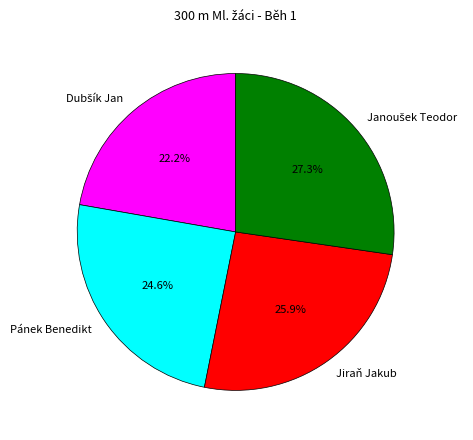

What portion of the pie excludes Jiraň Jakub?

74.1%